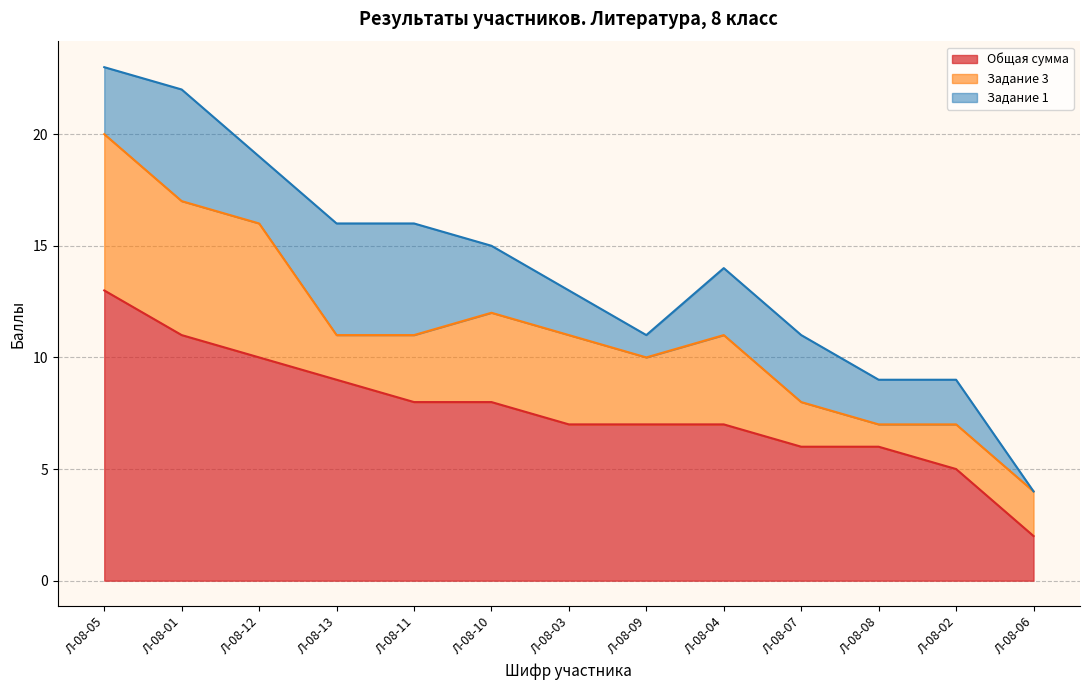

Count the number of categories in the chart.

13